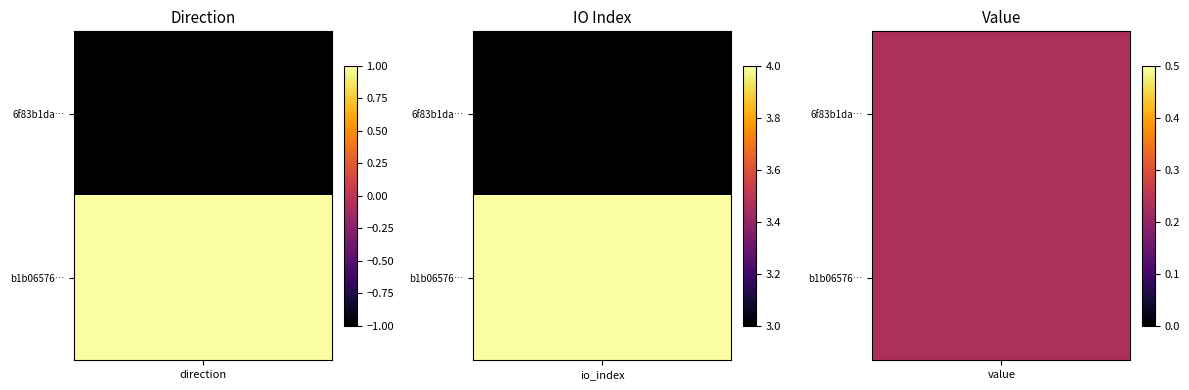

List the series in order of their peak value, highest first.

b1b0657653aba49a01c77cb9713e5cfa3dde495, 6f83b1da8d2bcc289a893cd277c898a7c4ad8b9